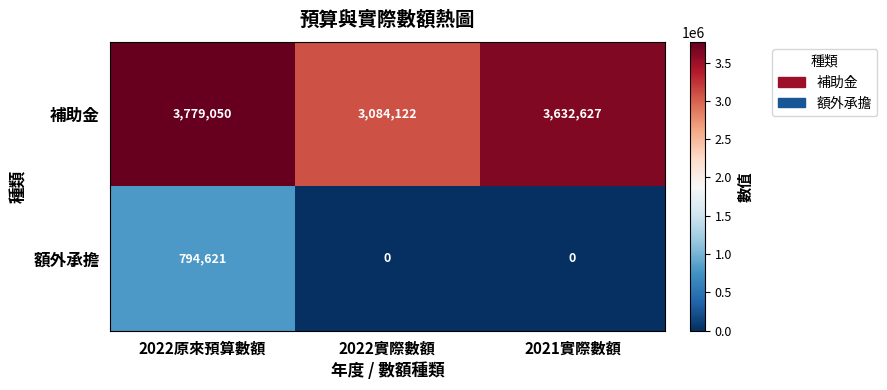

Which series changed the most between 2022原來預算數額 and 2021實際數額?

額外承擔